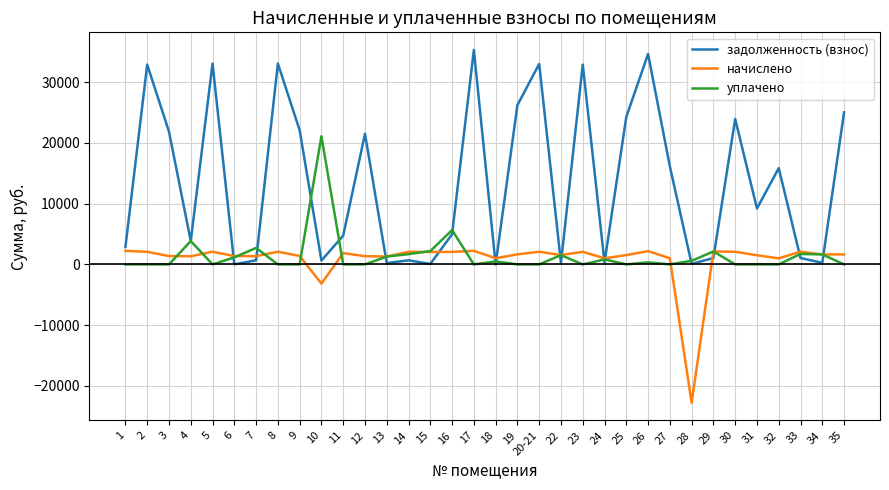

What is the difference between the уплачено values at 9 and 29?

2130.5